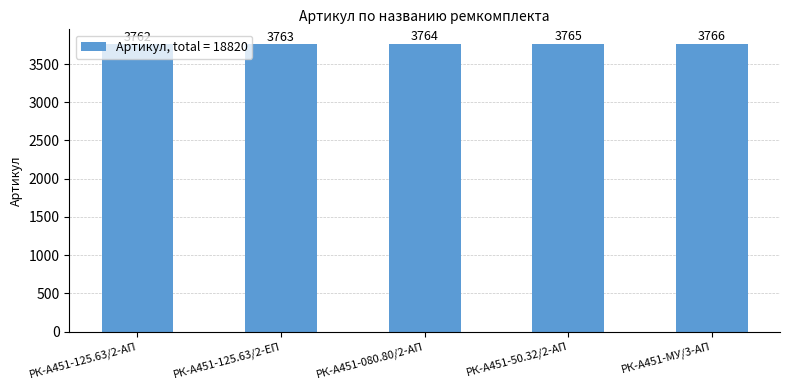

What is the sum of the values at РК-А451-125.63/2-ЕП and РК-А451-080.80/2-АП?

7527